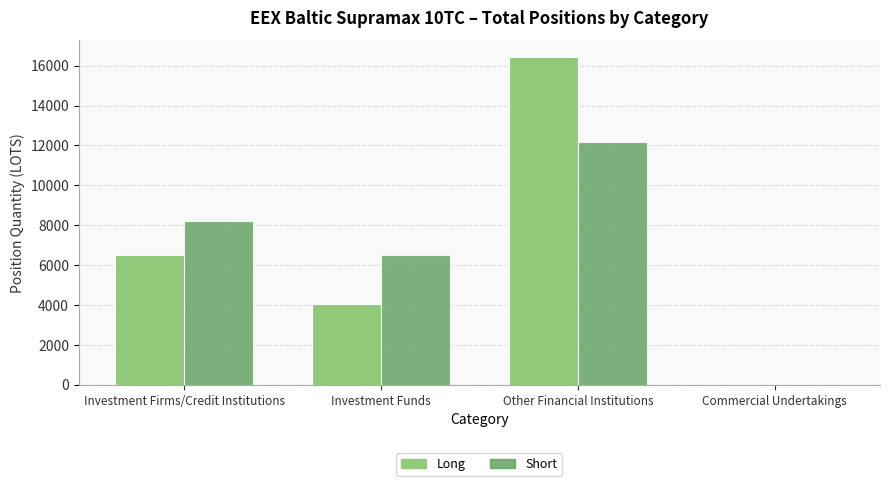

Is it true that Long equals 3248.8 at Investment Firms/Credit Institutions?

False